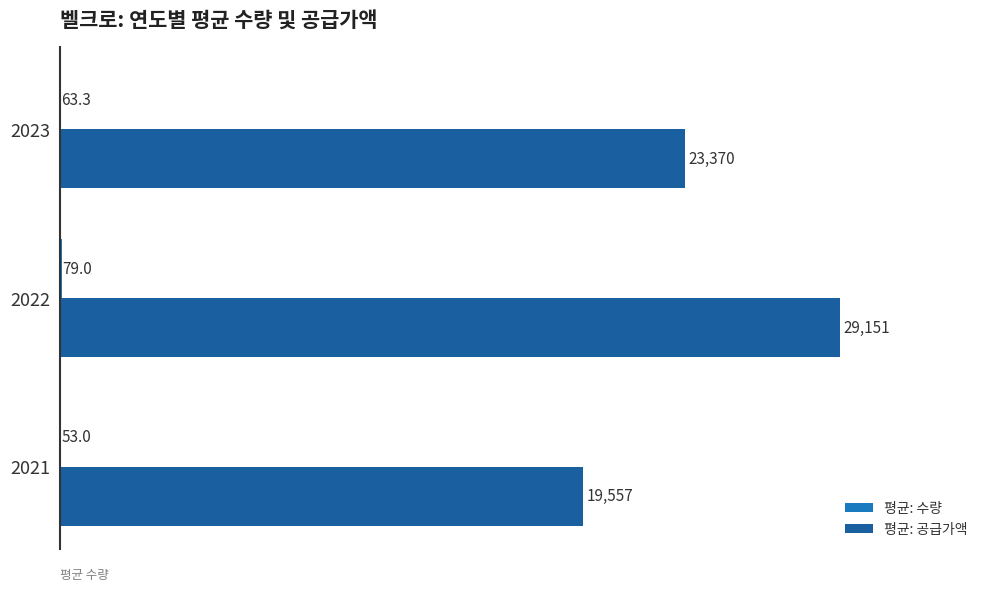

At which category is the sum across all series the highest?

2022